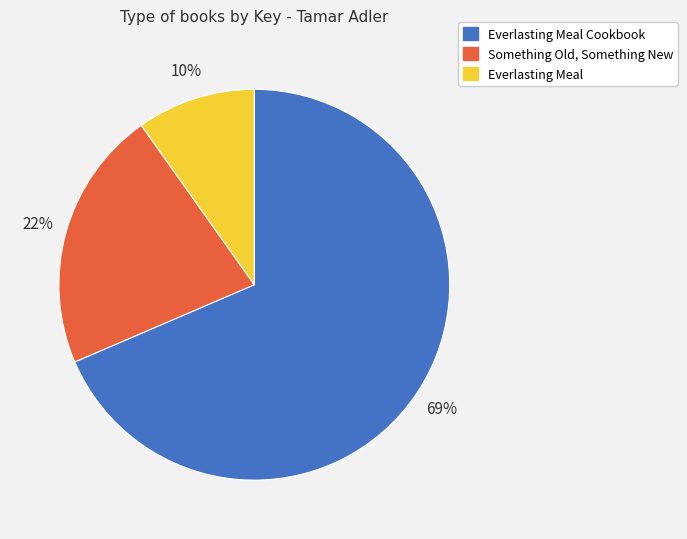

How many segments does this pie chart have?

3